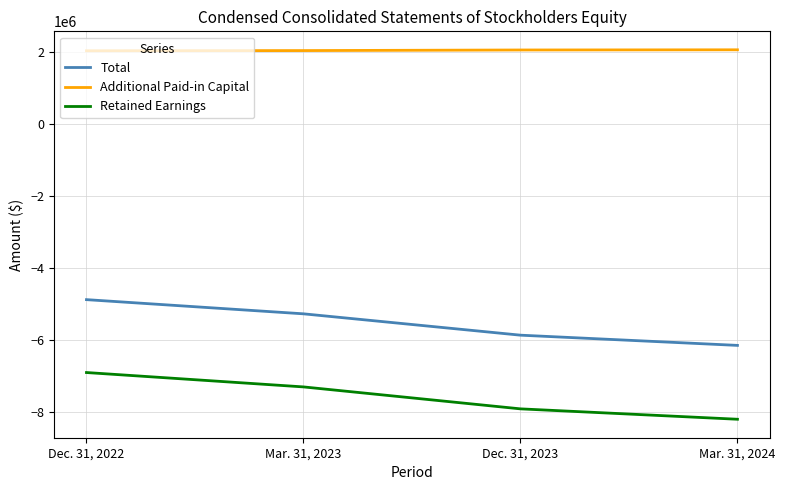

List the series in order of their peak value, highest first.

Additional Paid-in Capital, Total, Retained Earnings